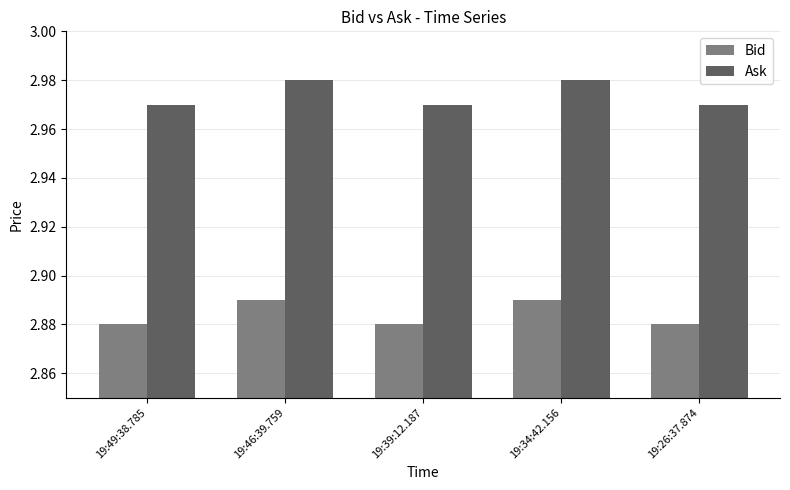

What position from the right is 19:49:38.785?

5